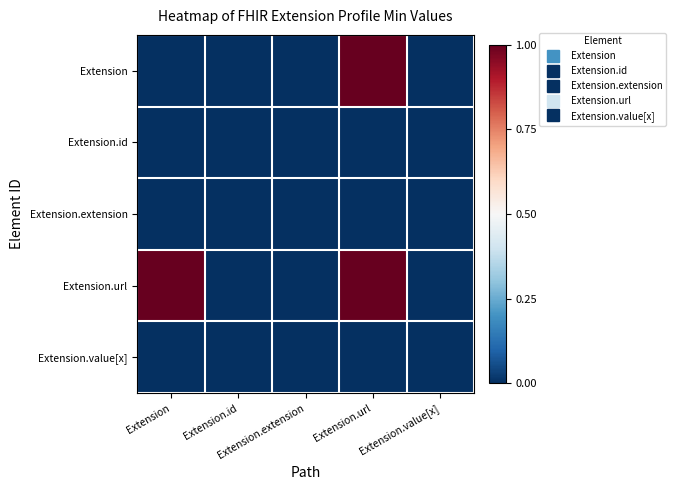

Reading left to right, transcribe all the data shown in this chart.

Extension: Extension=0	Extension.id=0	Extension.extension=0	Extension.url=1	Extension.value[x]=0
Extension.id: Extension=0	Extension.id=0	Extension.extension=0	Extension.url=0	Extension.value[x]=0
Extension.extension: Extension=0	Extension.id=0	Extension.extension=0	Extension.url=0	Extension.value[x]=0
Extension.url: Extension=1	Extension.id=0	Extension.extension=0	Extension.url=1	Extension.value[x]=0
Extension.value[x]: Extension=0	Extension.id=0	Extension.extension=0	Extension.url=0	Extension.value[x]=0